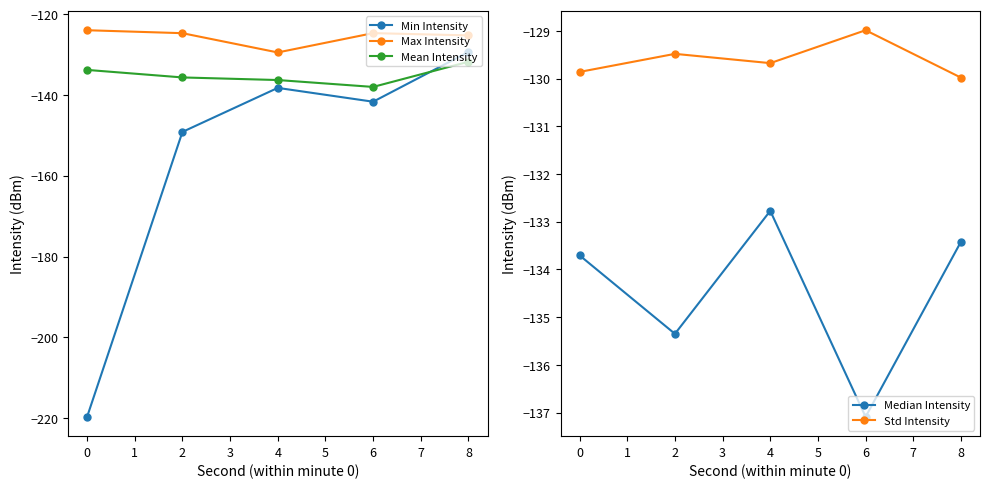

How many interior local valleys does the Min Intensity series have?

1